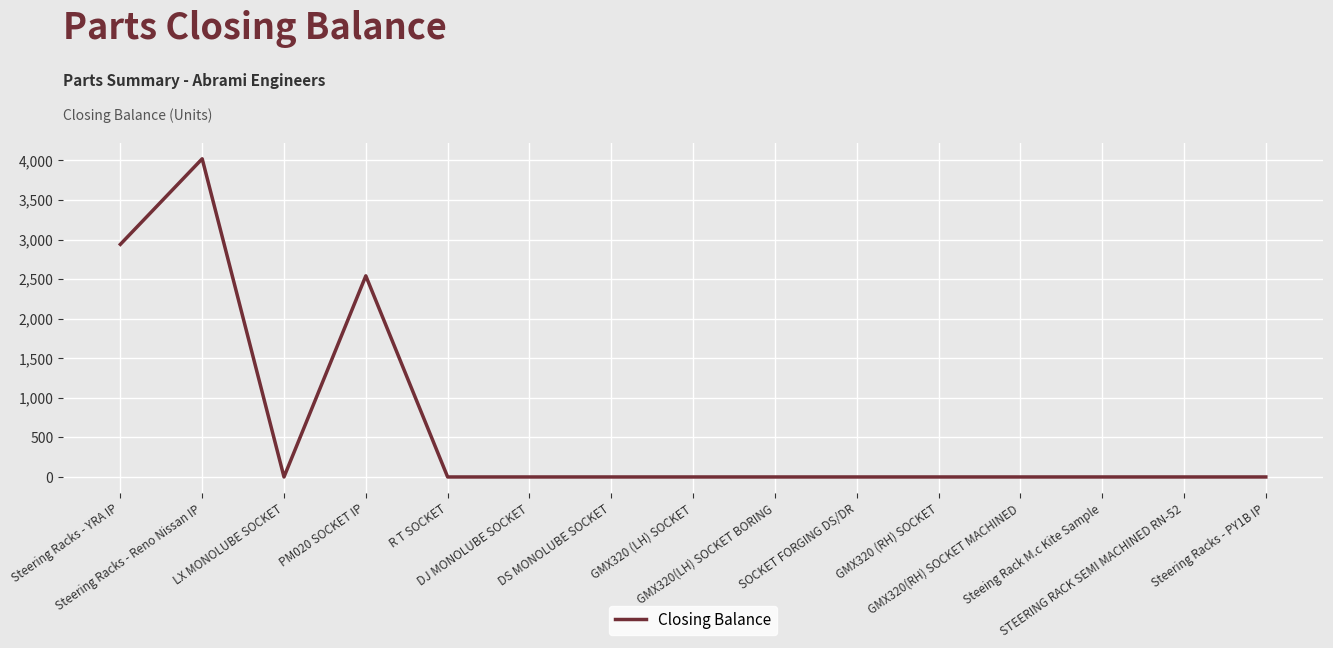

Reading left to right, extract all data points from this chart.

Steering Racks - YRA IP=2939	Steering Racks - Reno Nissan IP=4020	LX MONOLUBE SOCKET=0	PM020 SOCKET IP=2541	R T SOCKET=0	DJ MONOLUBE SOCKET=0	DS MONOLUBE SOCKET=0	GMX320 (LH) SOCKET=0	GMX320(LH) SOCKET BORING=0	SOCKET FORGING DS/DR=0	GMX320 (RH) SOCKET=0	GMX320(RH) SOCKET MACHINED=0	Steeing Rack M.c Kite Sample=0	STEERING RACK SEMI MACHINED RN-52=0	Steering Racks - PY1B IP=0